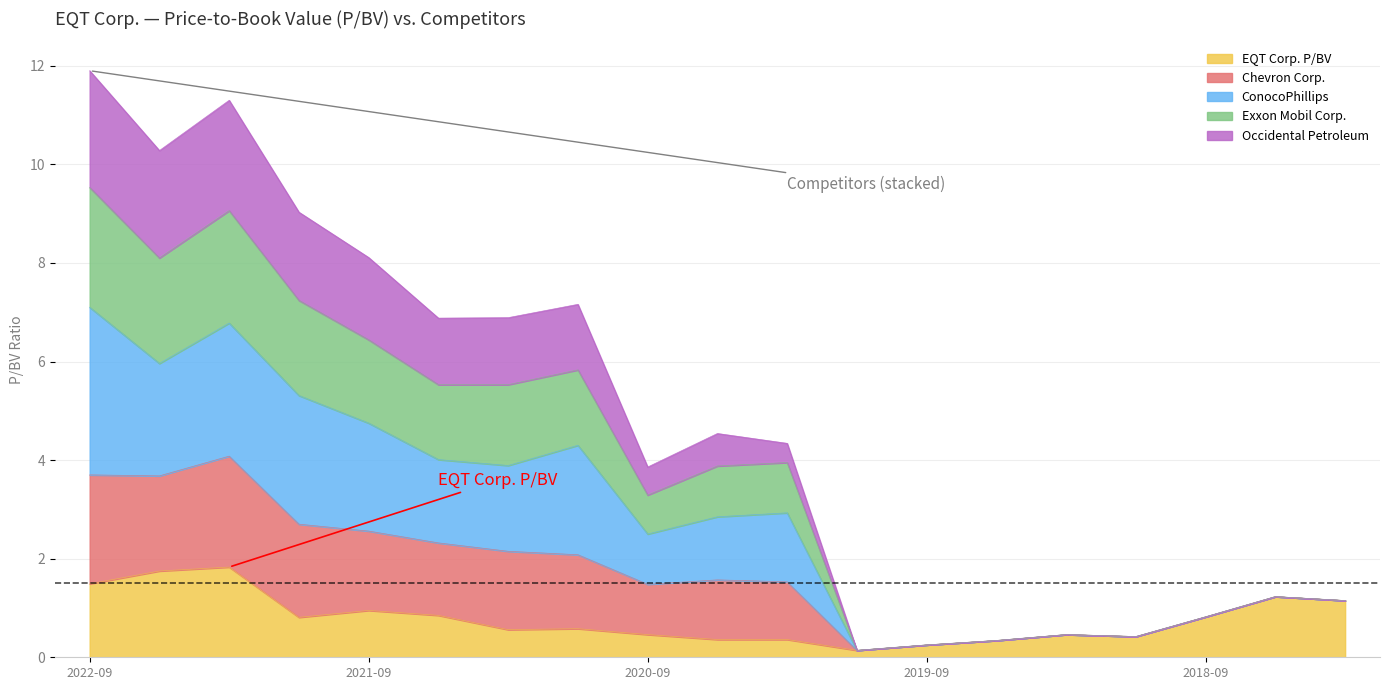

What position from the right is 2020-06-30?

10